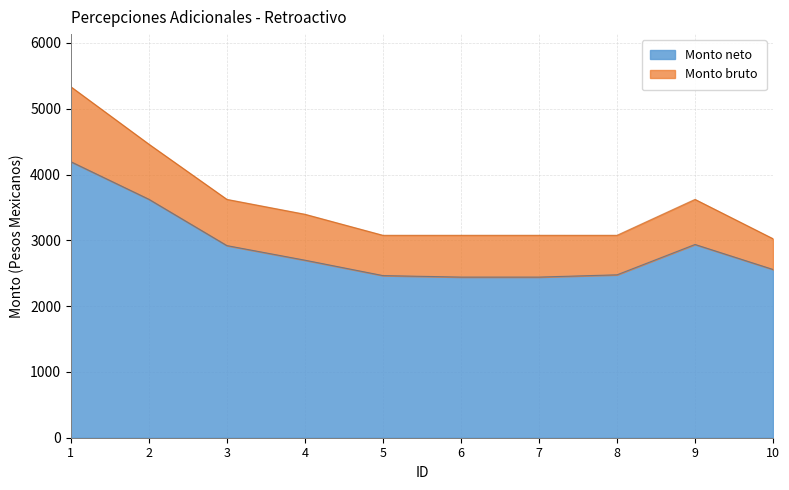

At which label does Monto neto reach its peak?

1